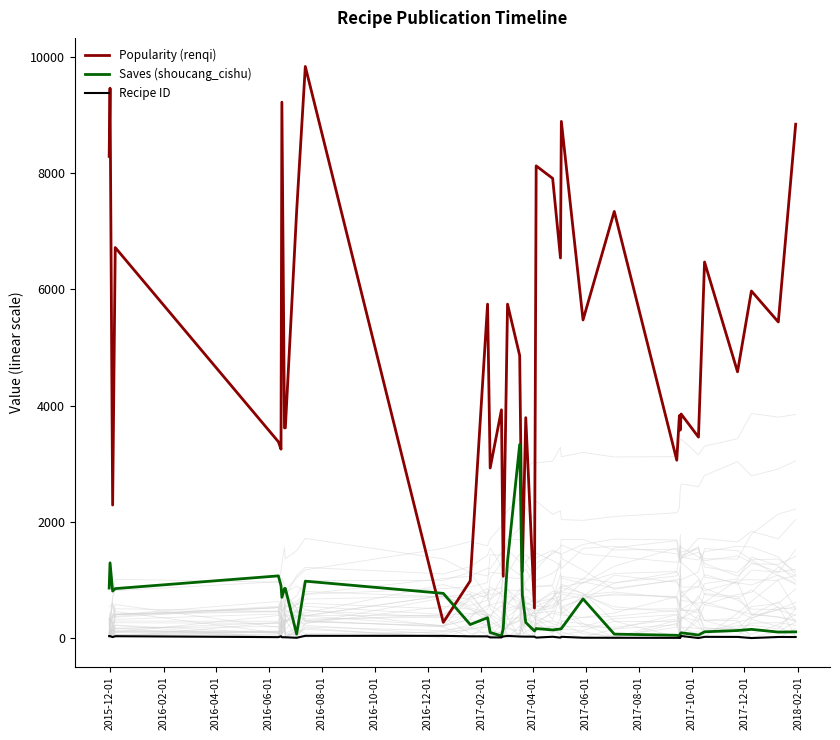

True or false: Recipe ID and Popularity (renqi) intersect in this chart.

False